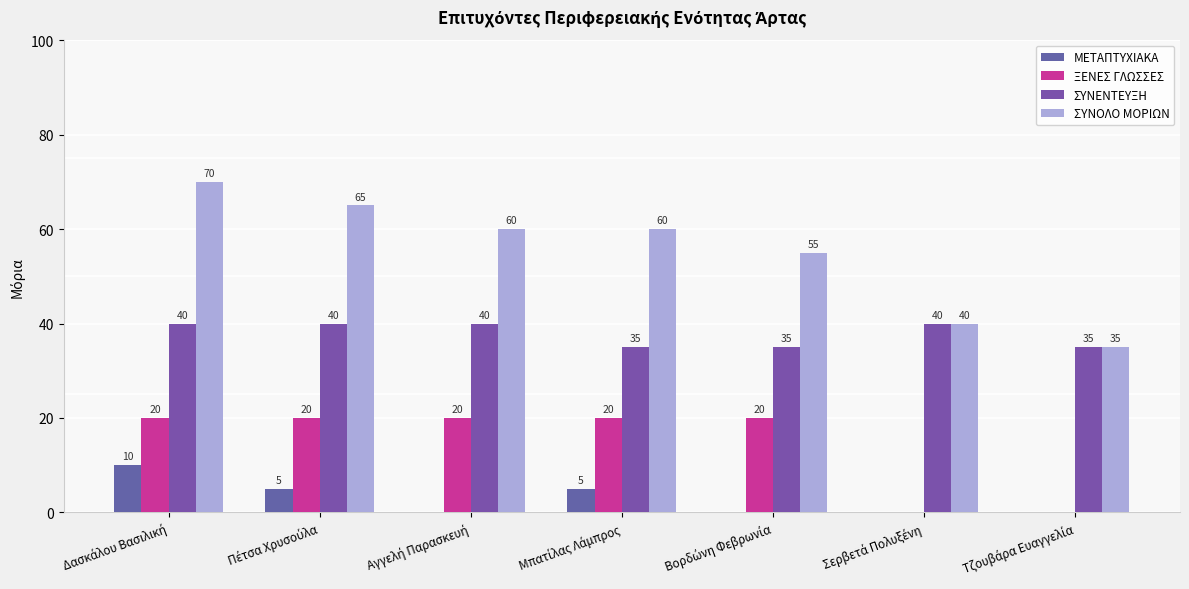

Is the value of ΣΥΝΟΛΟ ΜΟΡΙΩΝ at Αγγελή Παρασκευή greater than the value of ΣΥΝΕΝΤΕΥΞΗ at Σερβετά Πολυξένη?

Yes